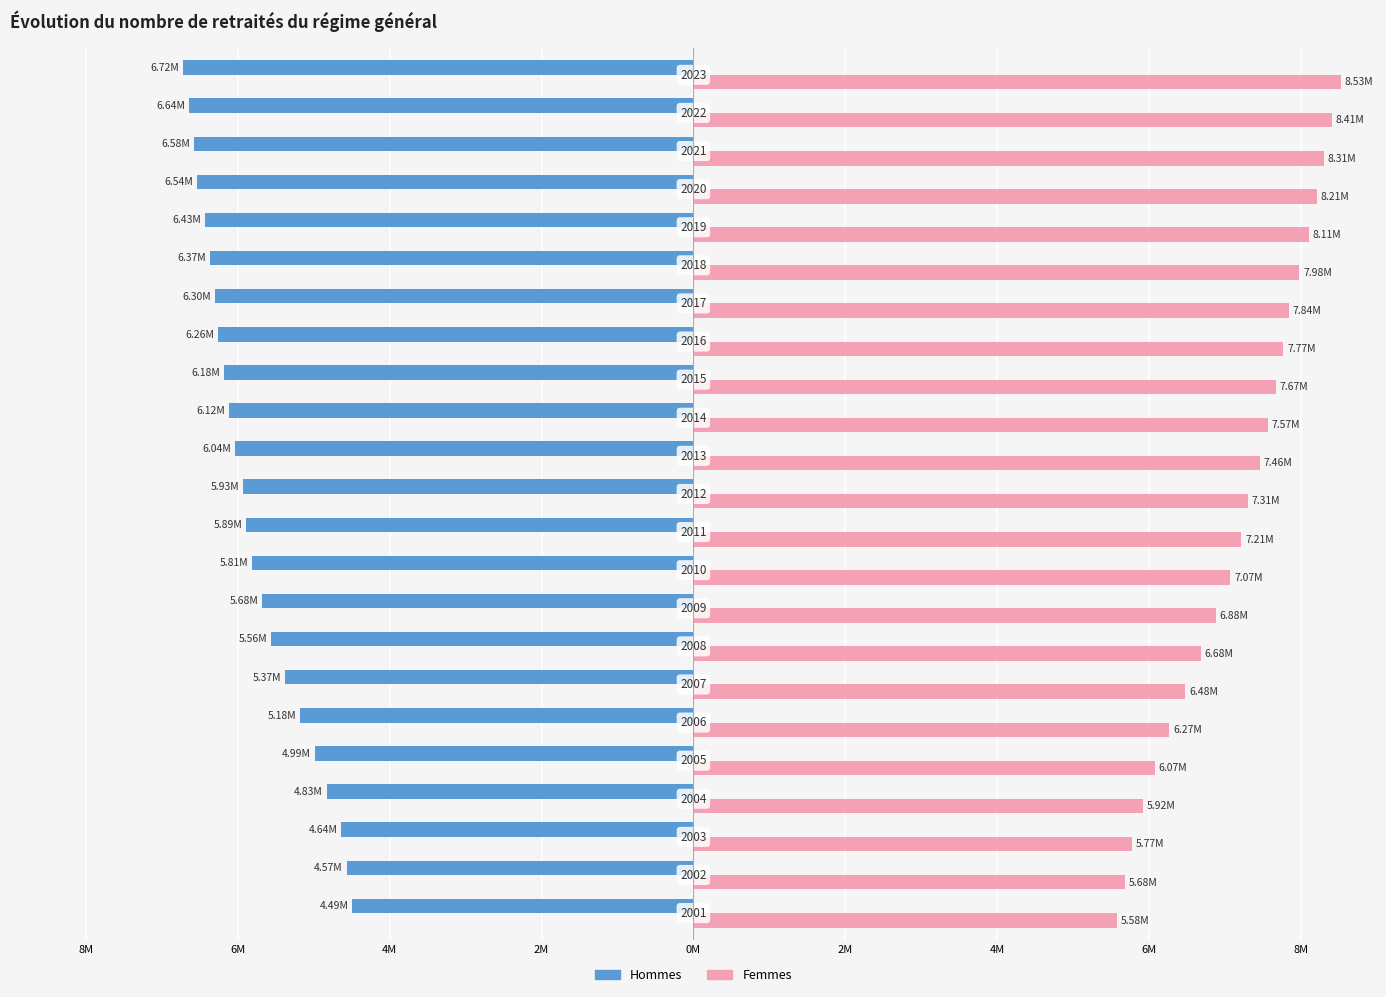

What are all the series names shown in the legend?

Hommes, Femmes